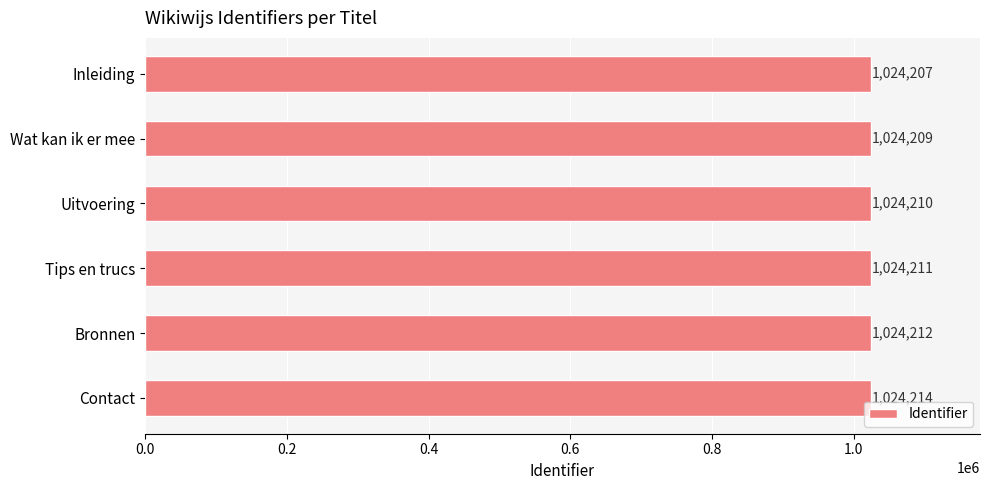

Reading top to bottom, what are all the values shown in this chart?

1024207	1024209	1024210	1024211	1024212	1024214